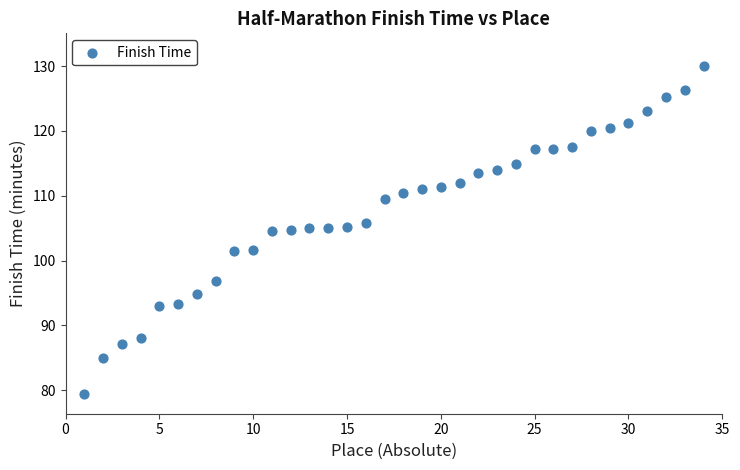

What is the range of Y values (max minus min)?

50.7